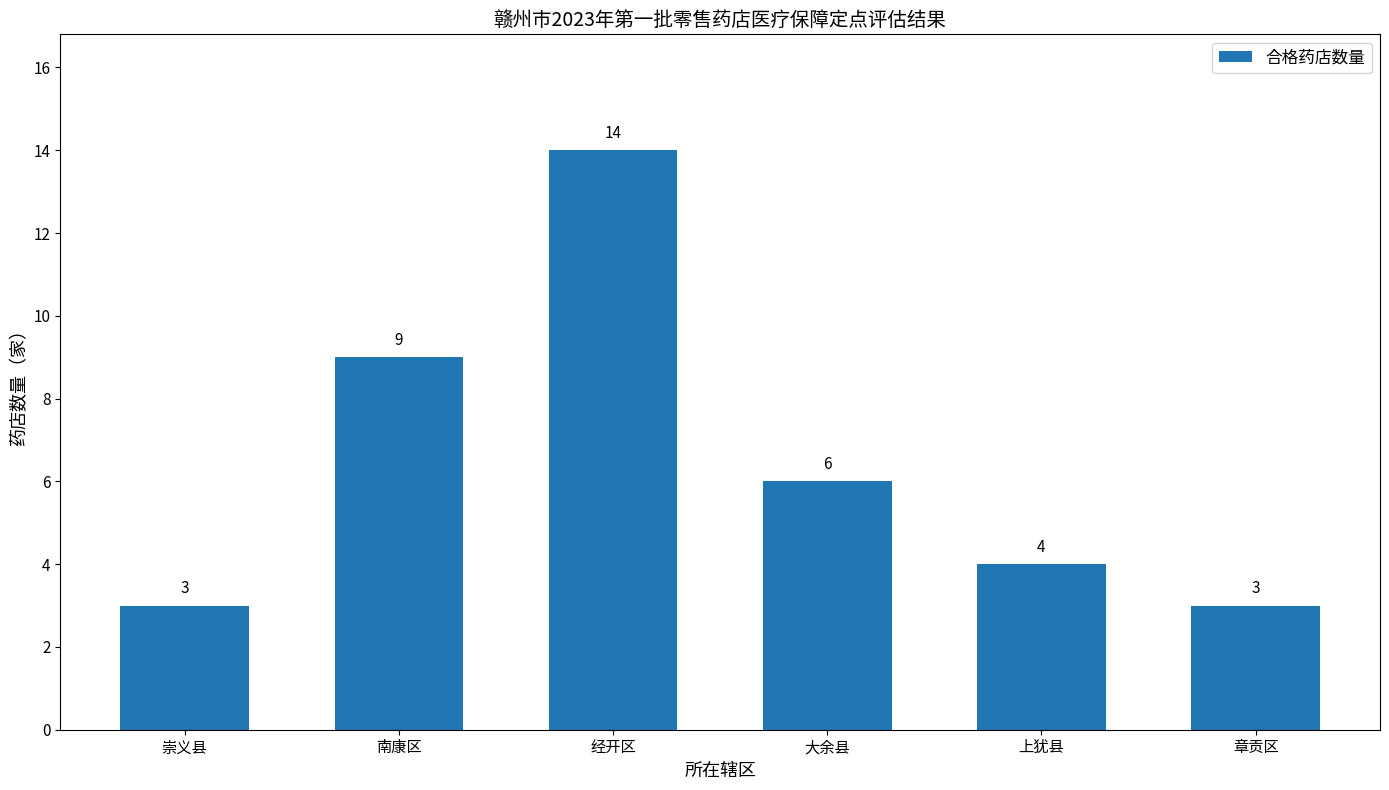

Between 章贡区 and 上犹县, which is larger?

上犹县